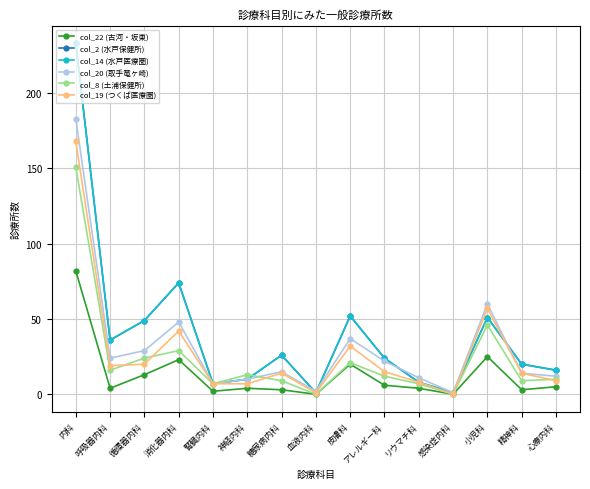

What is the sum of all col_19 (つくば医療圏) values?

413